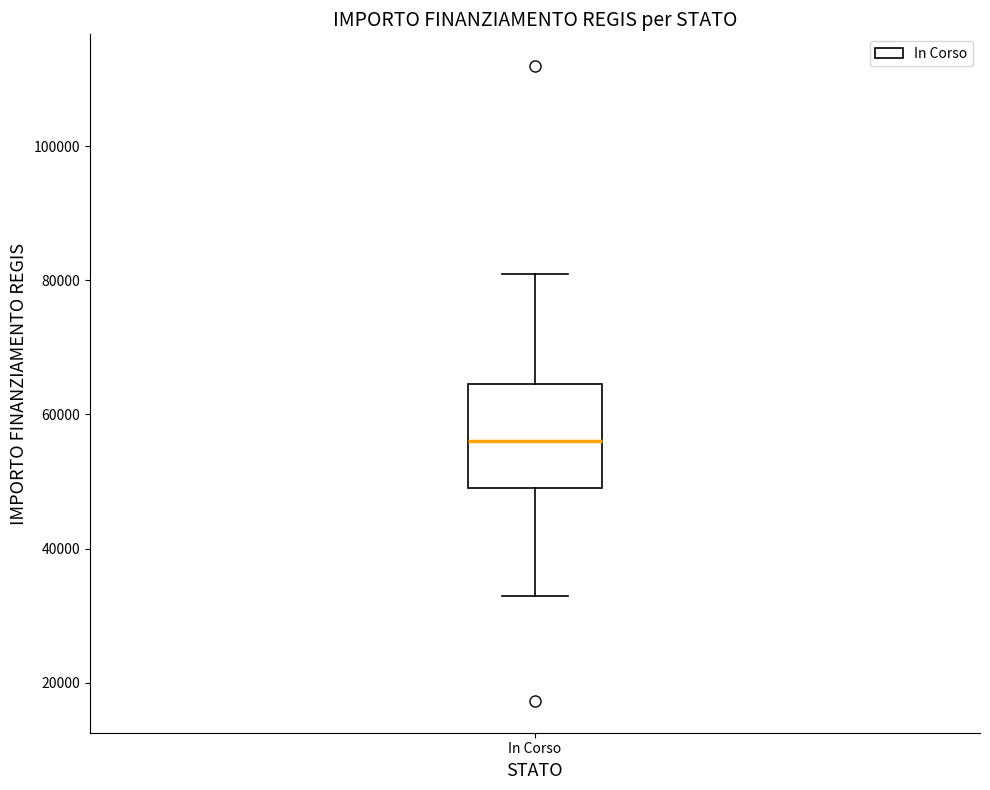

Where does the median line of the box for In Corso sit on the y-axis? The values are not printed on the chart, so give them approximately, as read against the axis.

56000